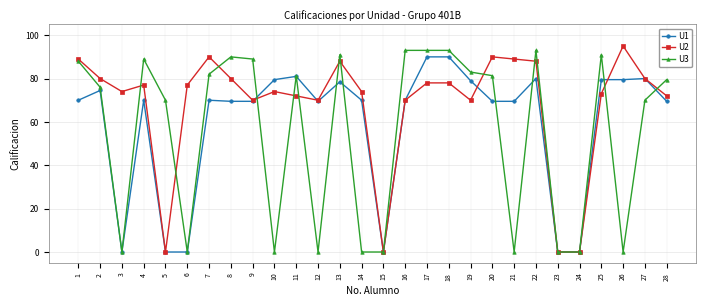

How many data points does each series have?

28